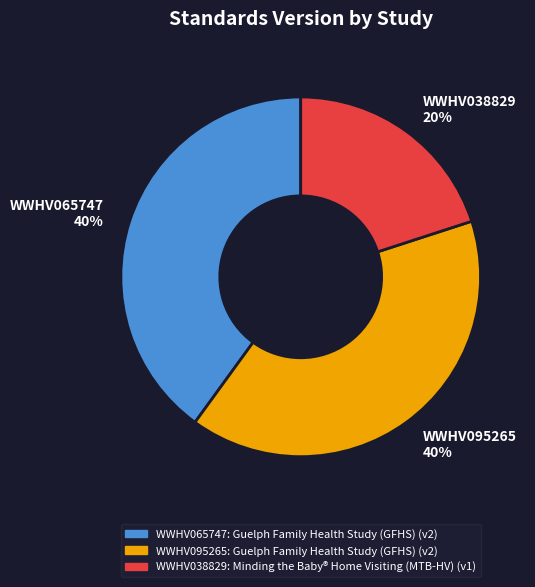

How many slices are in this pie chart?

3